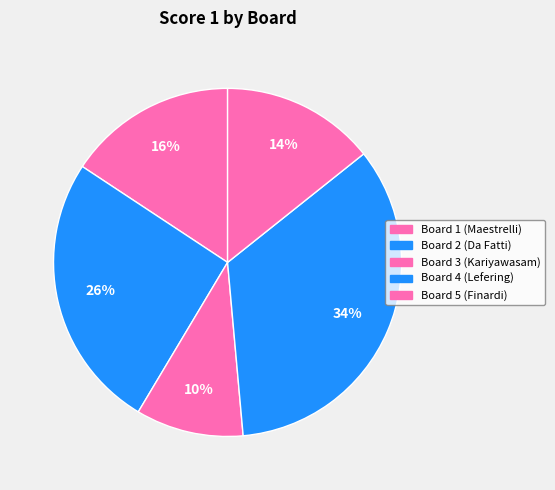

Does Board 3 (Kariyawasam) account for over 50% of the chart?

No